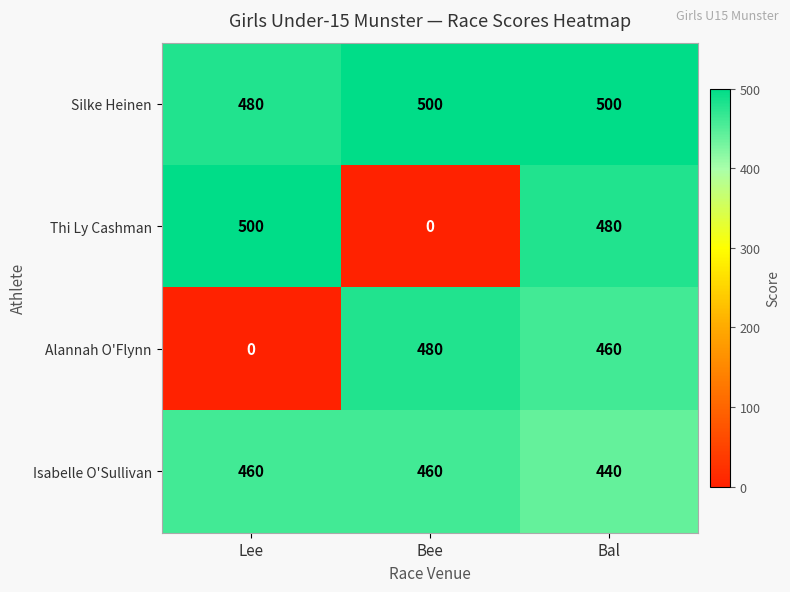

At which label does Thi Ly Cashman first exceed 480?

Lee